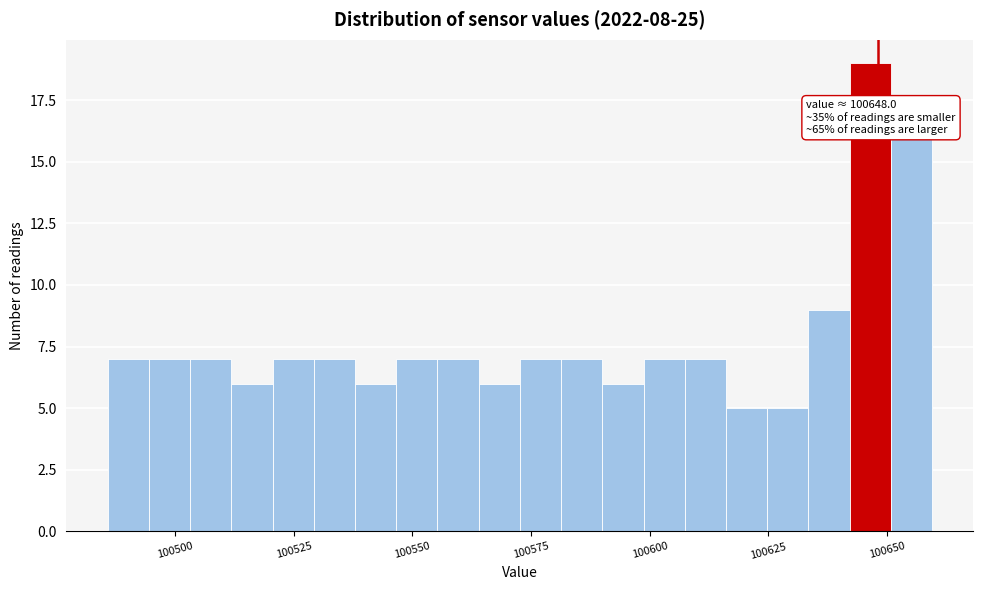

Around what value on the x-axis is the tallest bar? Give the approximate position of its centre, as read against the axis.

100645